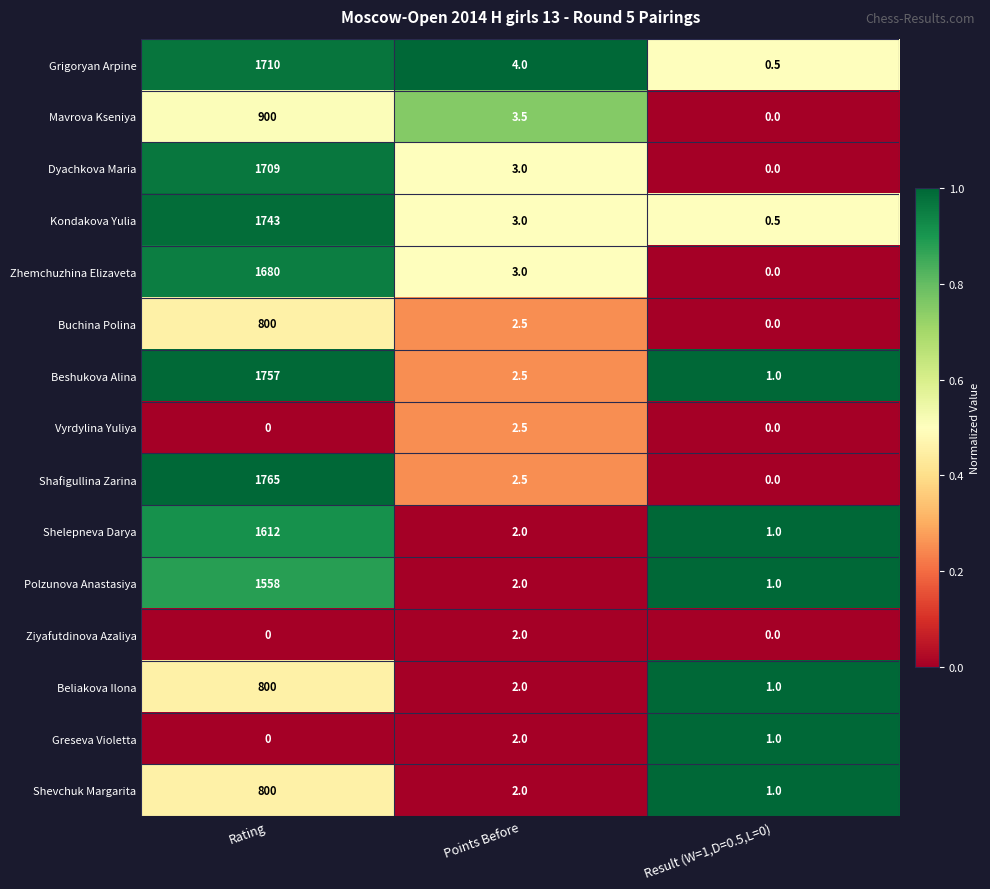

Which series has the widest spread of values?

Shafigullina Zarina